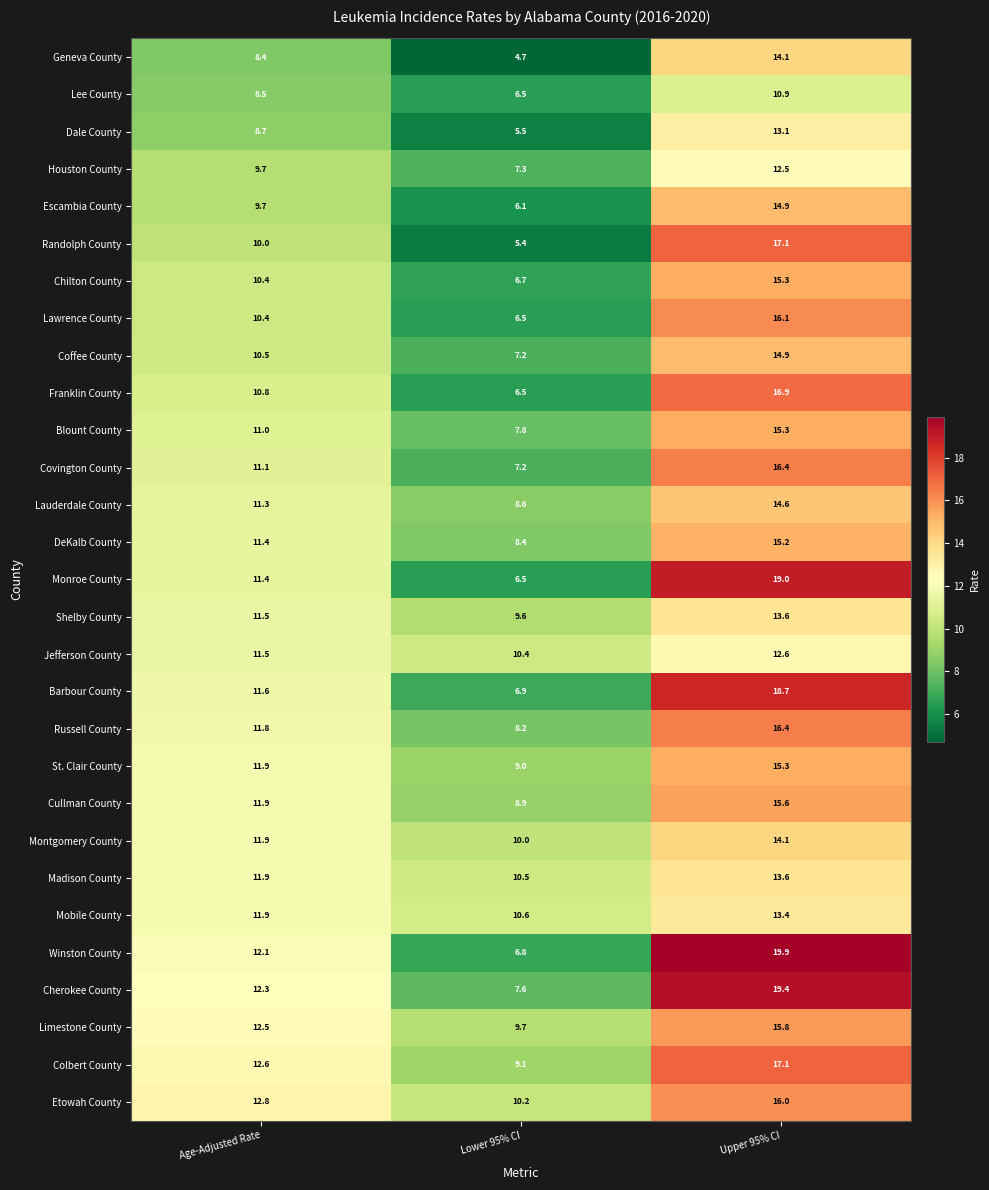

What is the sum of the DeKalb County values at Age-Adjusted Rate and Upper 95% CI?

26.6